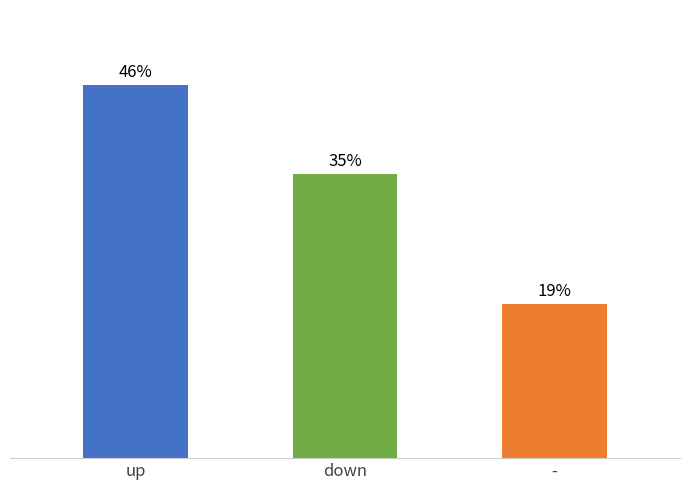

Which has a higher value, up or -?

up